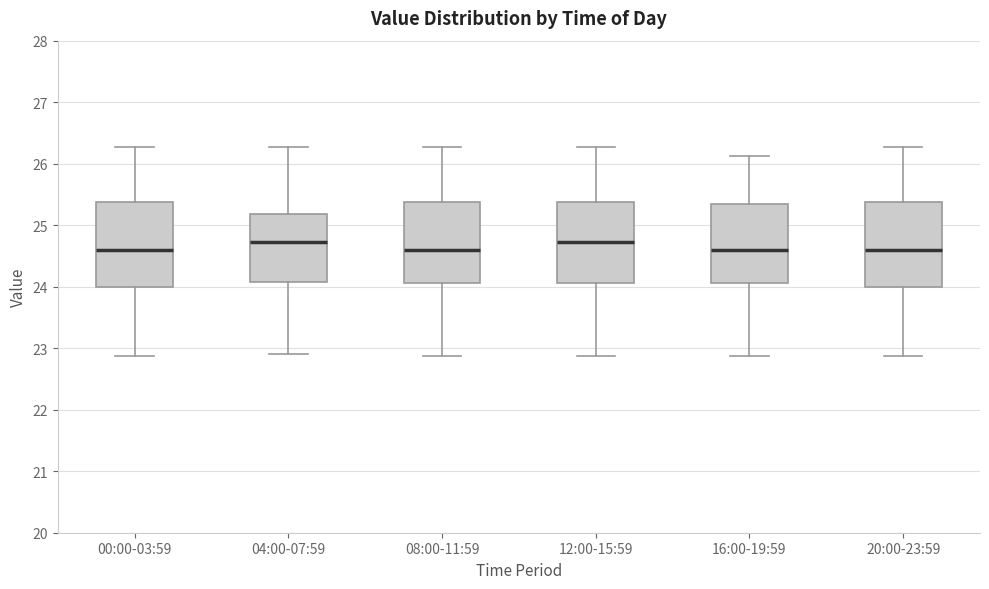

Reading left to right, read every box against the y-axis: the position of its median line, the range the box covers, and the ends of its whiskers. The values are not printed on the chart, so give them approximately, as read against the axis.

00:00-03:59: median 24.6, box 24.0 to 25.4, whiskers 22.9 to 26.3
04:00-07:59: median 24.7, box 24.1 to 25.2, whiskers 22.9 to 26.3
08:00-11:59: median 24.6, box 24.1 to 25.4, whiskers 22.9 to 26.3
12:00-15:59: median 24.7, box 24.1 to 25.4, whiskers 22.9 to 26.3
16:00-19:59: median 24.6, box 24.1 to 25.3, whiskers 22.9 to 26.1
20:00-23:59: median 24.6, box 24.0 to 25.4, whiskers 22.9 to 26.3